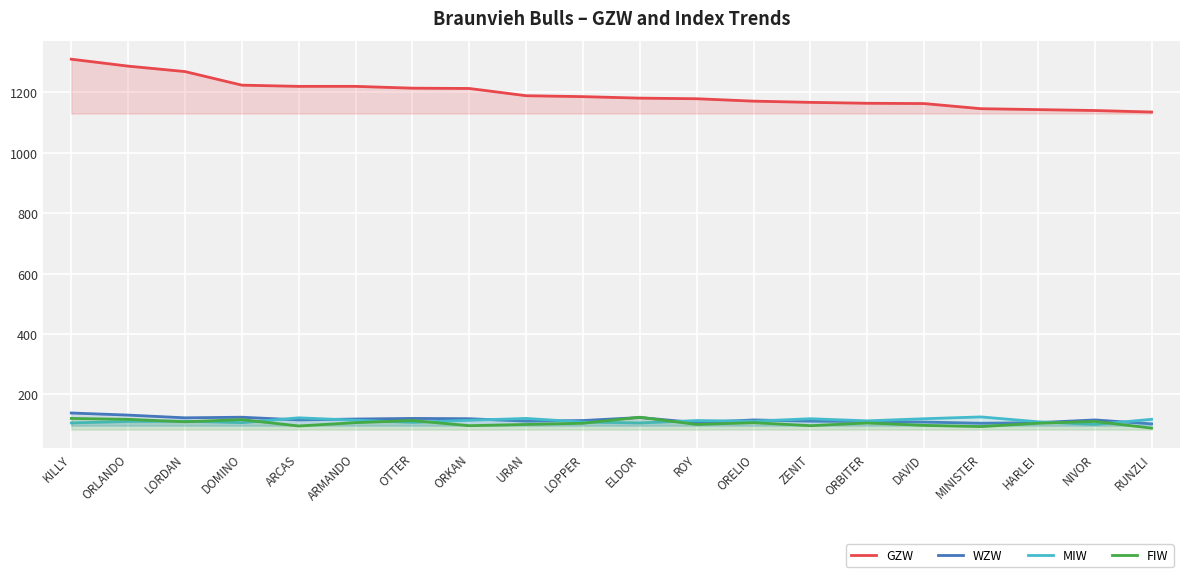

What is the average value of the WZW series?

116